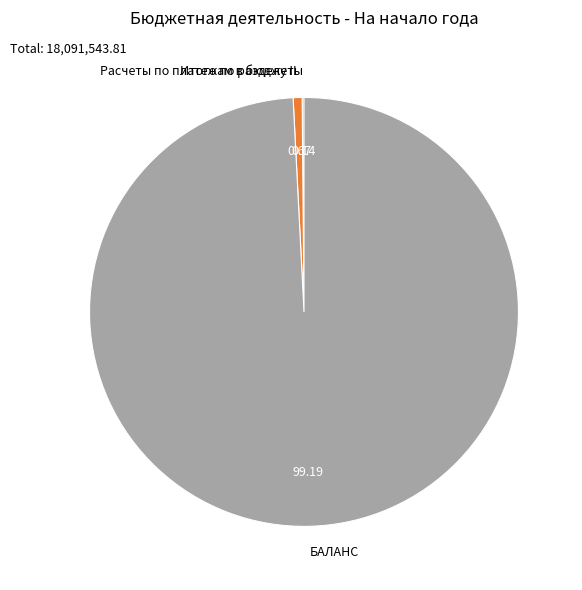

Do БАЛАНС and Итого по разделу II together represent more than half of the pie?

Yes